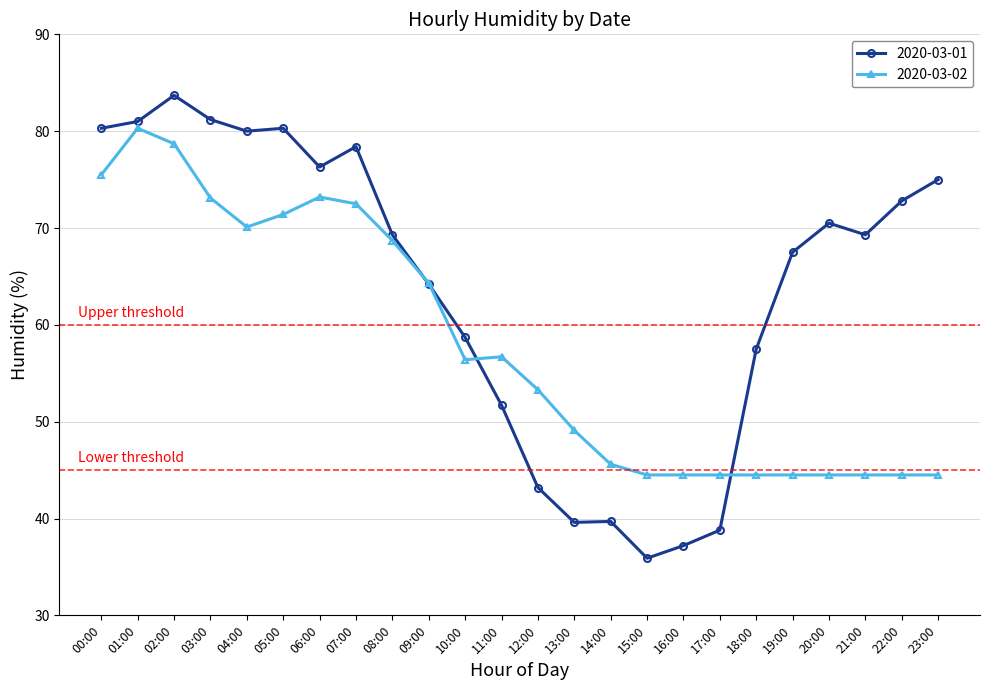

What value does the 2020-03-01 series have at 07:00?

78.4